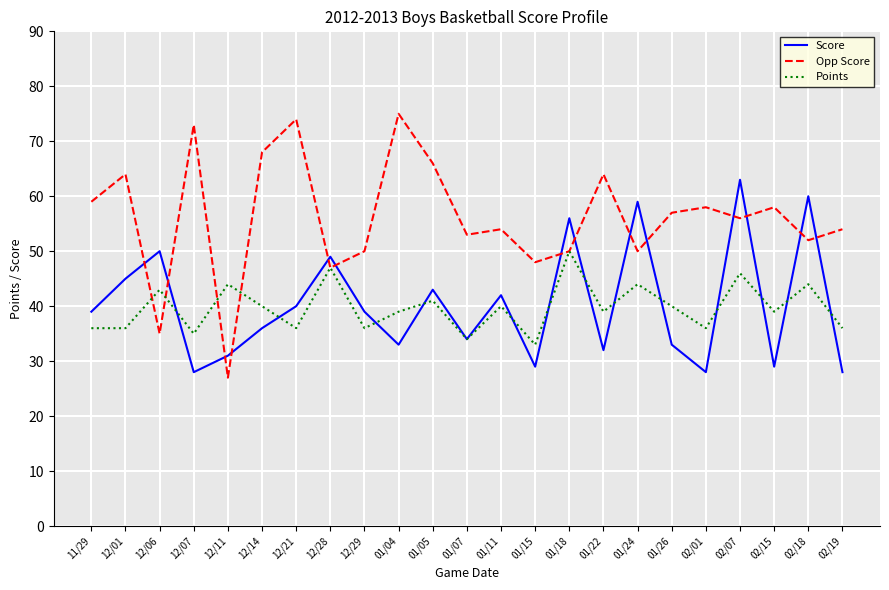

At how many categories does at least one series exceed 29?

23